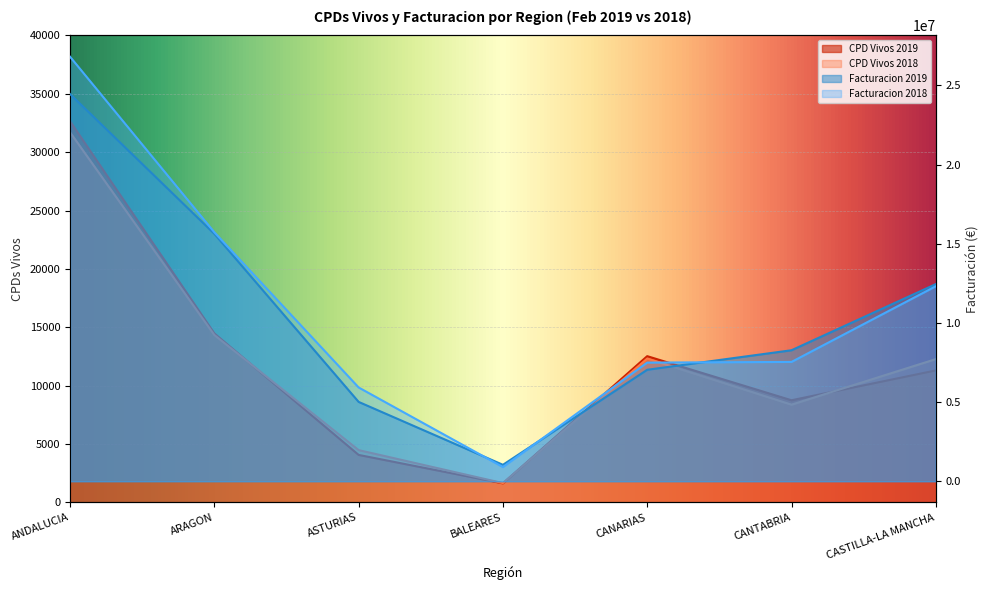

At how many categories does at least one series exceed 15040717?

2